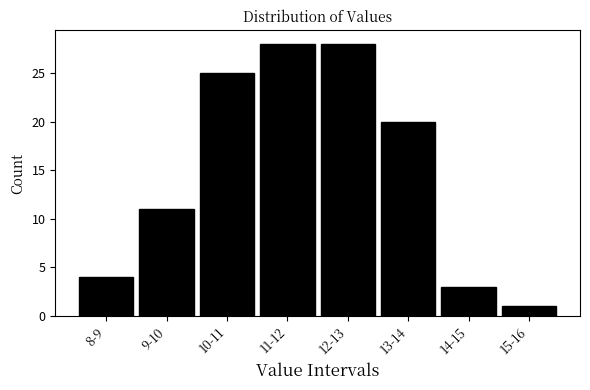

Reading left to right, extract all data points from this chart.

4	11	25	28	28	20	3	1